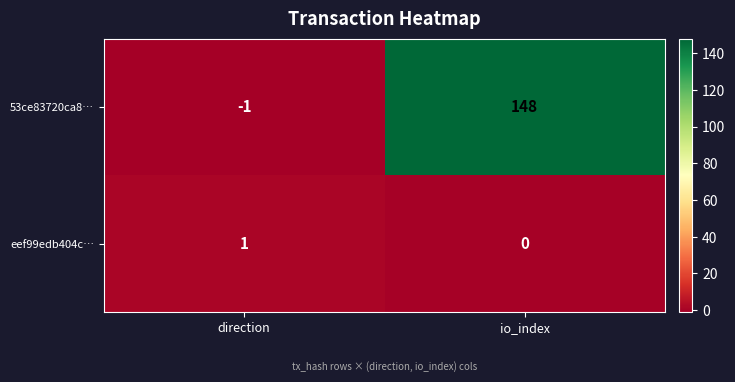

How many categories are shown in the chart?

2